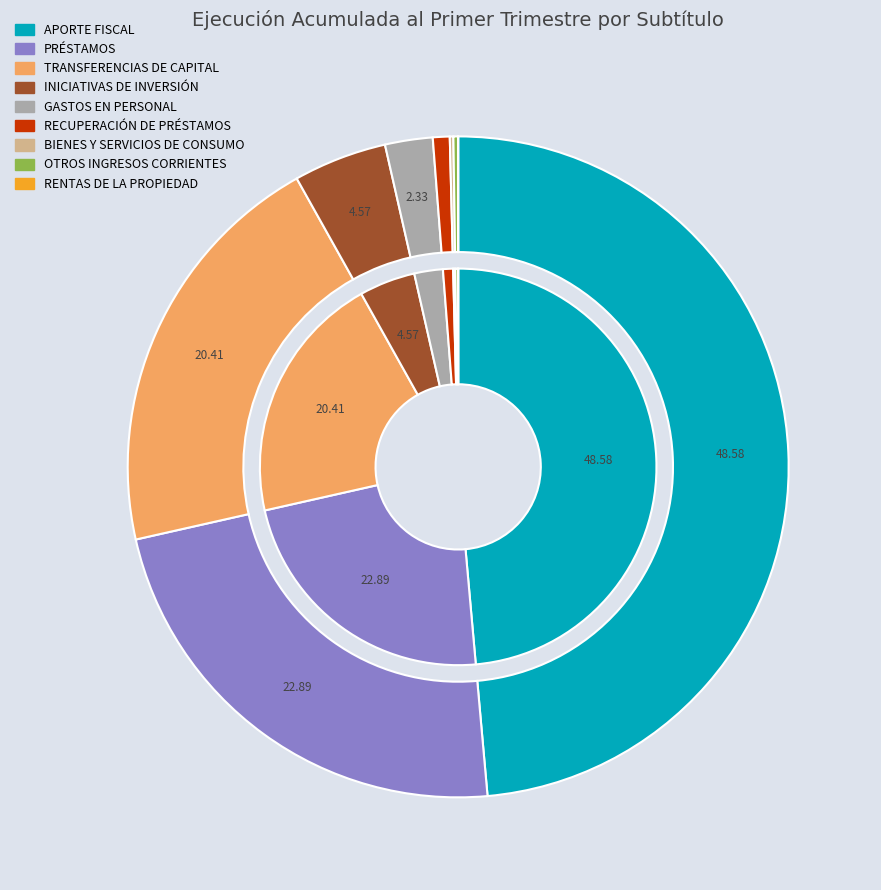

Between PRÉSTAMOS and BIENES Y SERVICIOS DE CONSUMO, which is larger?

PRÉSTAMOS